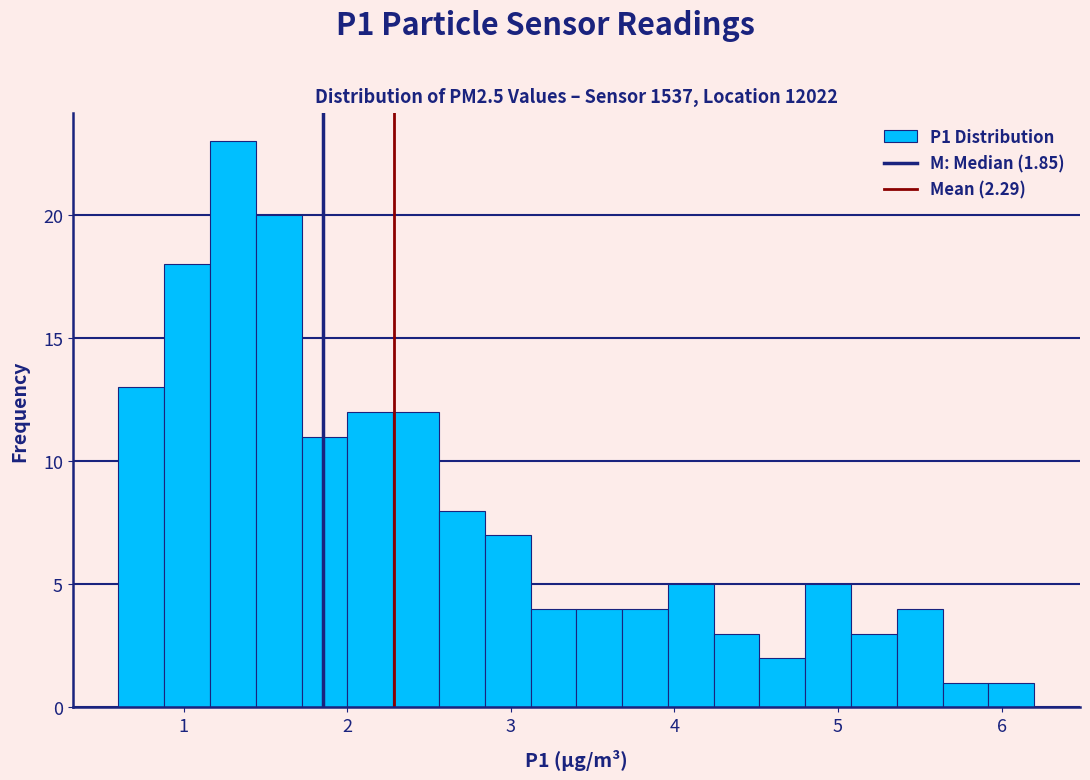

Around what value on the x-axis is the tallest bar? Give the approximate position of its centre, as read against the axis.

1.3